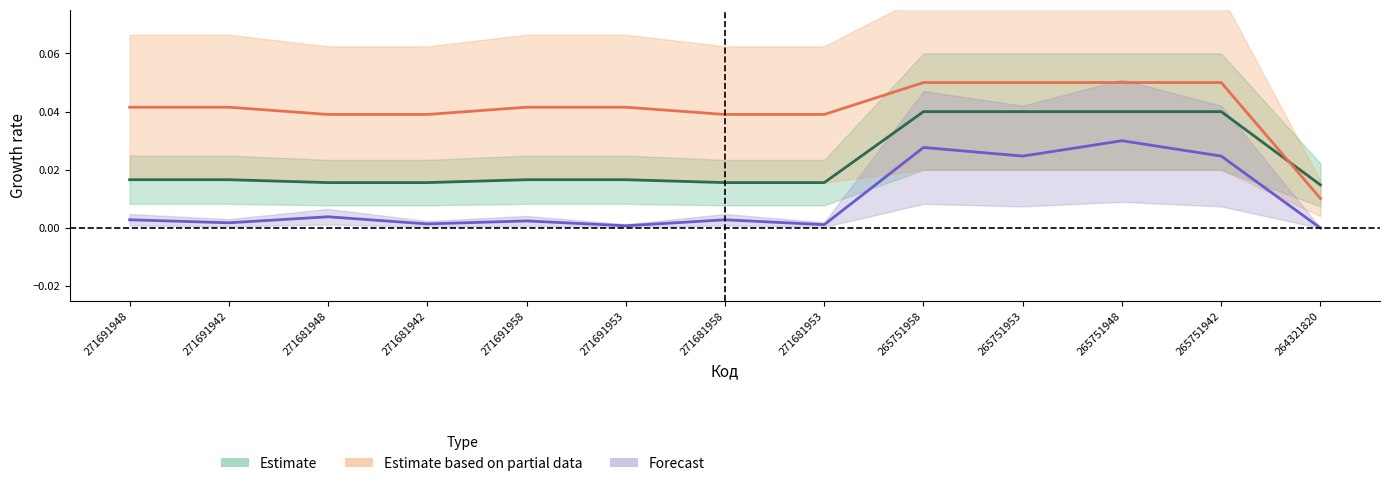

True or false: Залишок and Доп. ціна cross at least once.

False